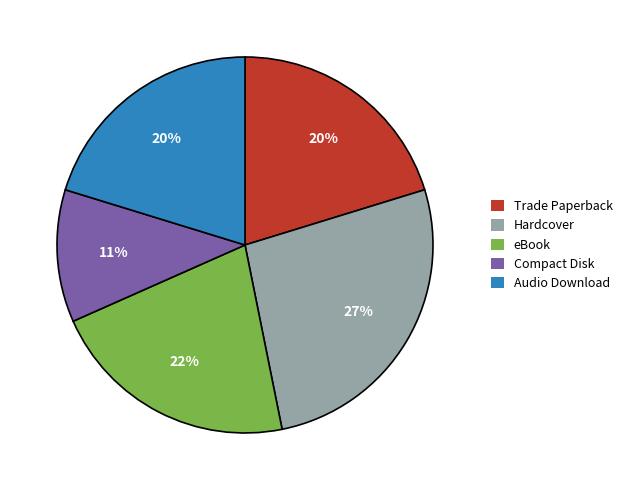

Which slice is the largest?

Hardcover